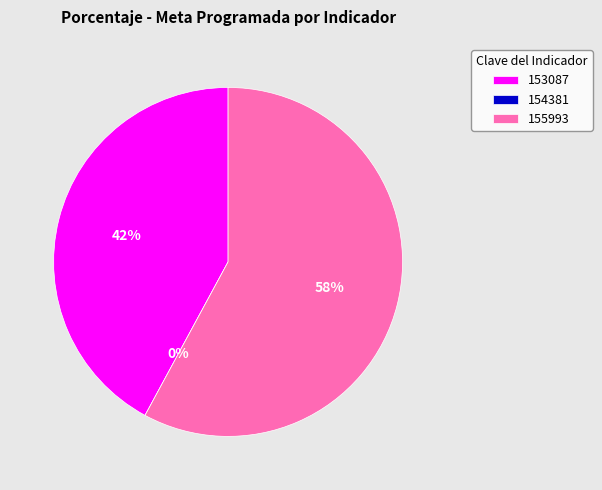

How many segments does this pie chart have?

3